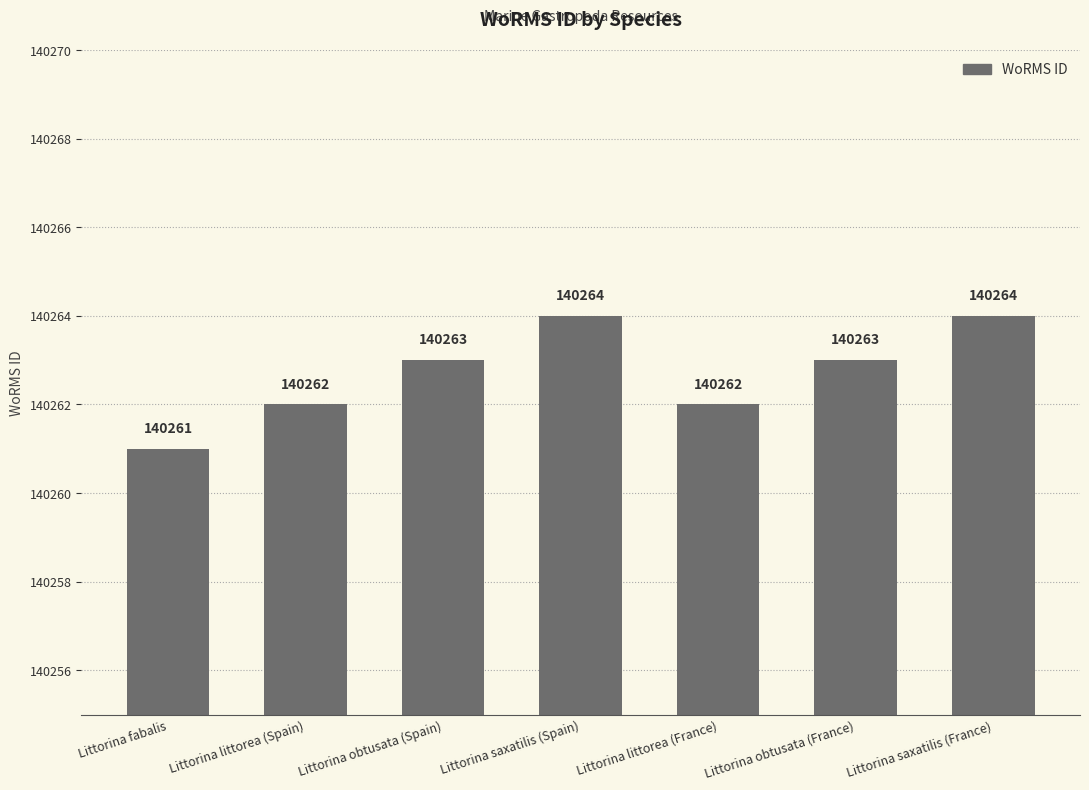

What is the change in value from Littorina obtusata (Spain) to Littorina saxatilis (France)?

+1